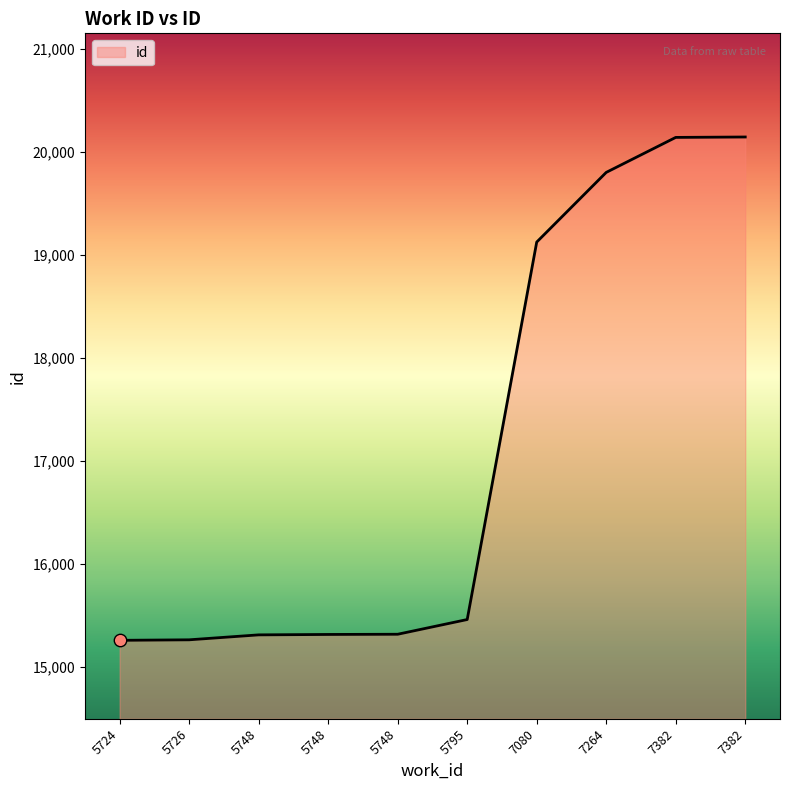

What is the ratio of the value at 7080 to the value at 5795?

1.2